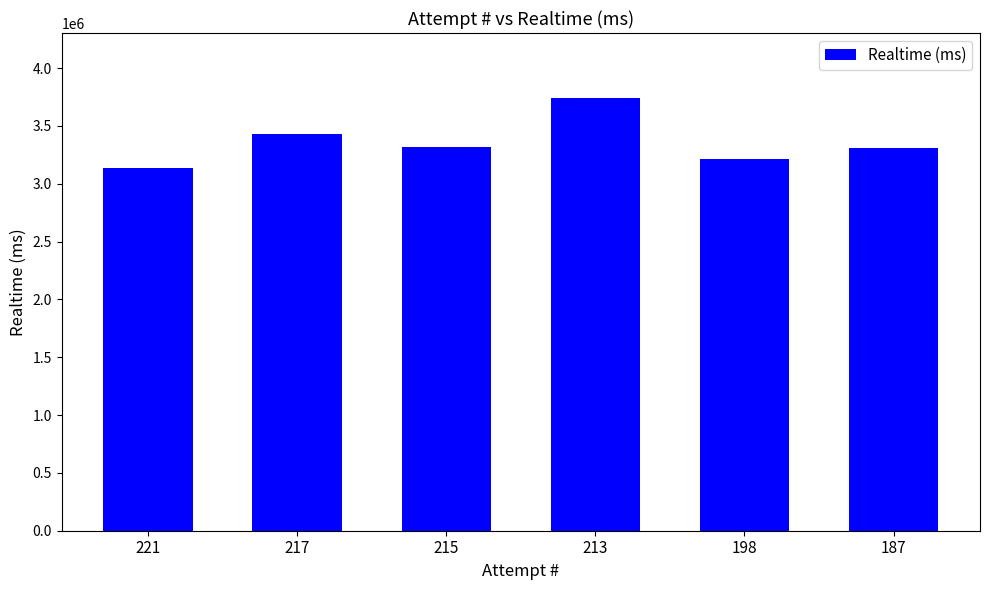

What is the difference between the values at 213 and 217?

315840